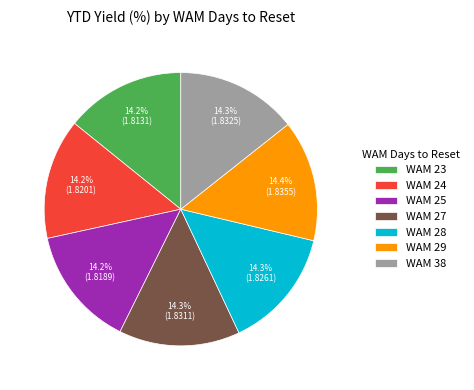

True or false: WAM 25 accounts for 14% of the total.

True